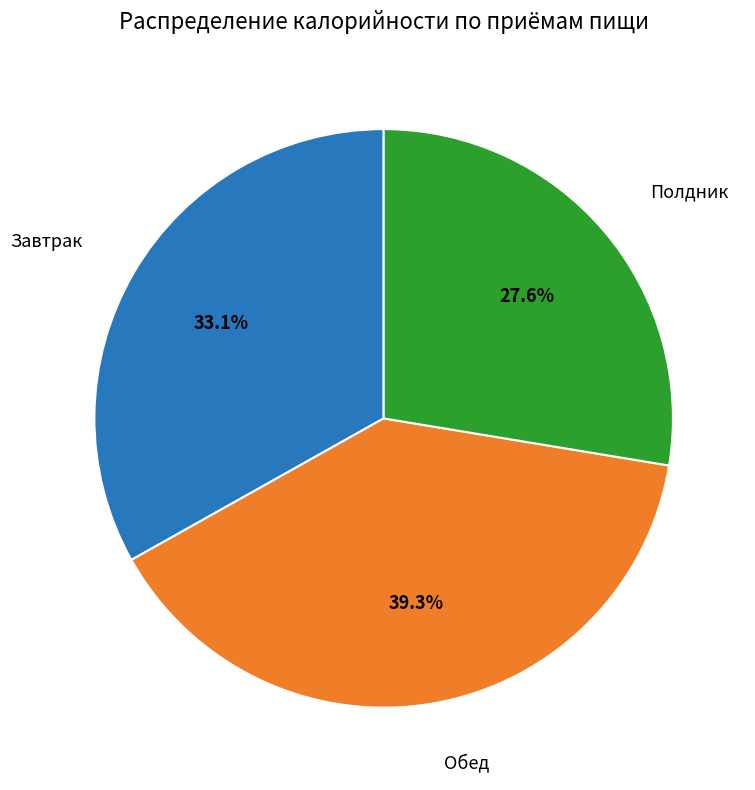

Is there a majority slice in this chart?

No